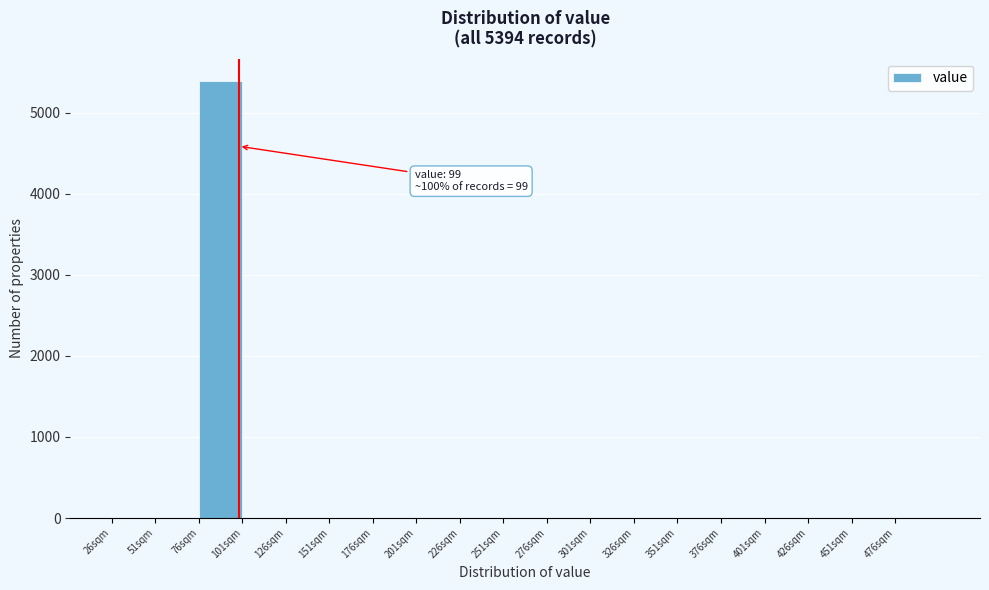

Which range on the x-axis has the tallest bar?

76 to 101